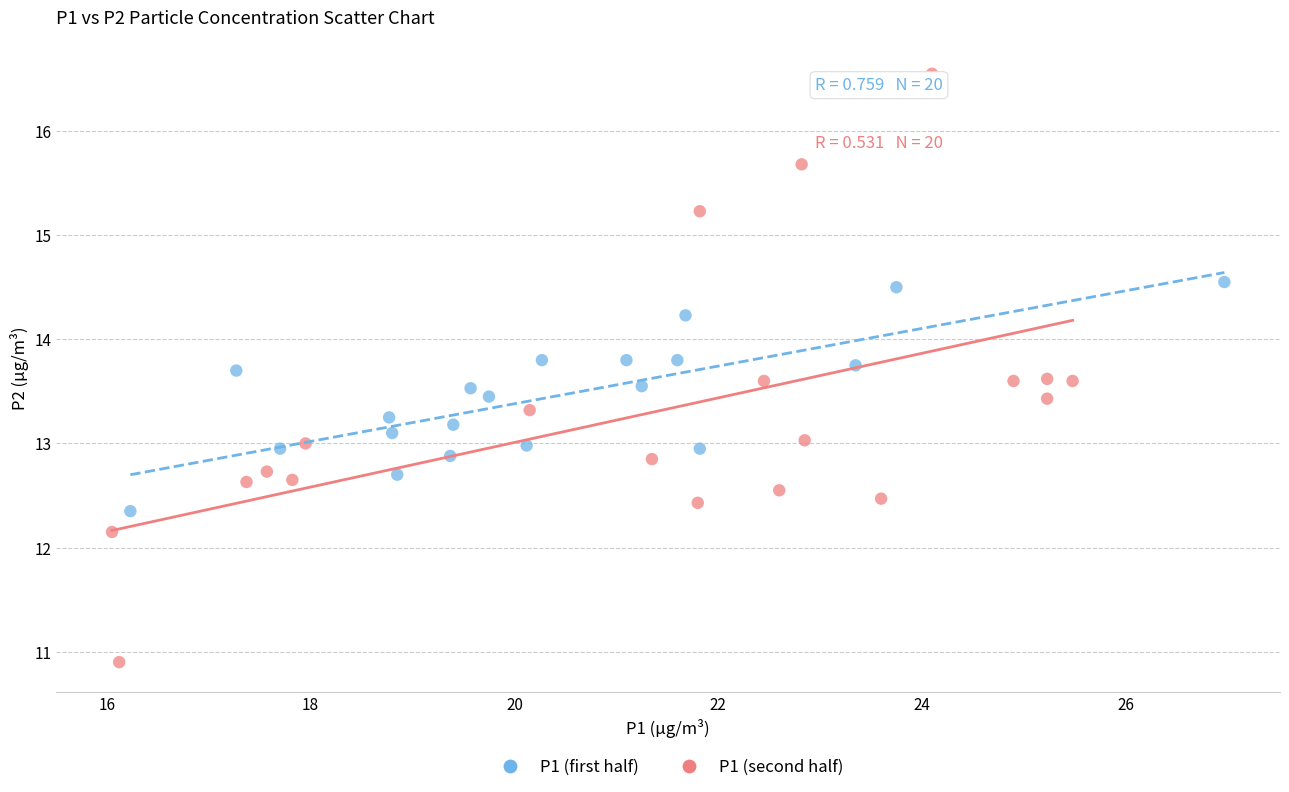

Which series reaches the maximum Y coordinate?

P1 (second half)